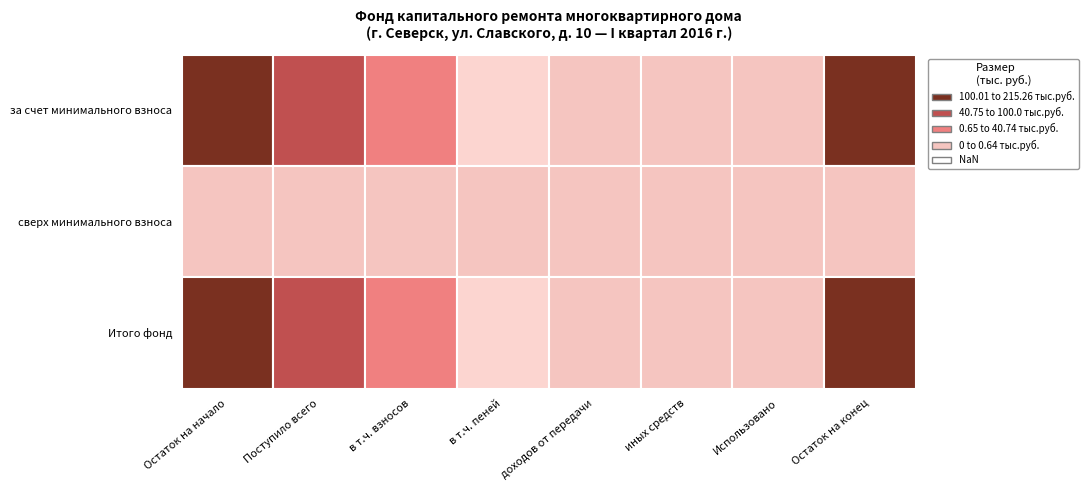

Which series has the largest total across all categories?

за счет минимального взноса